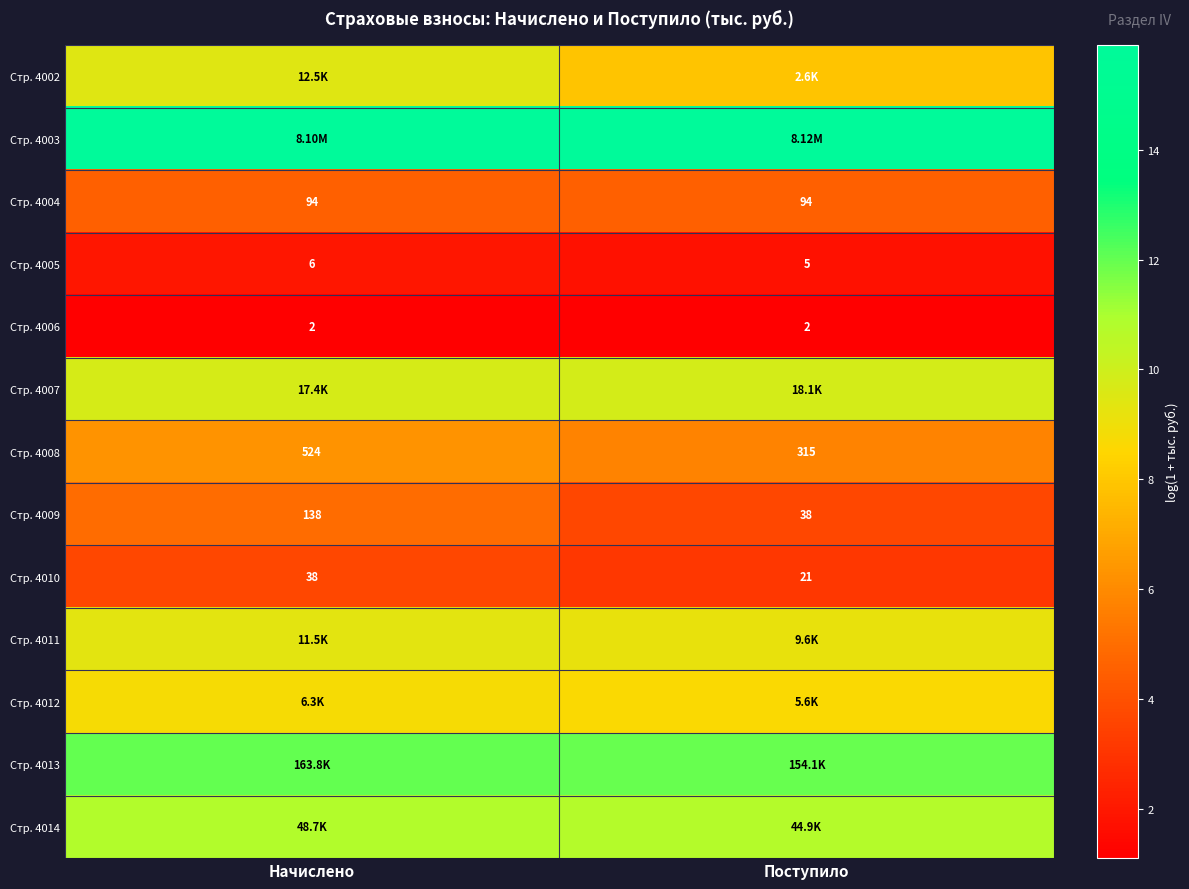

What is the maximum value shown in the chart?

15.9